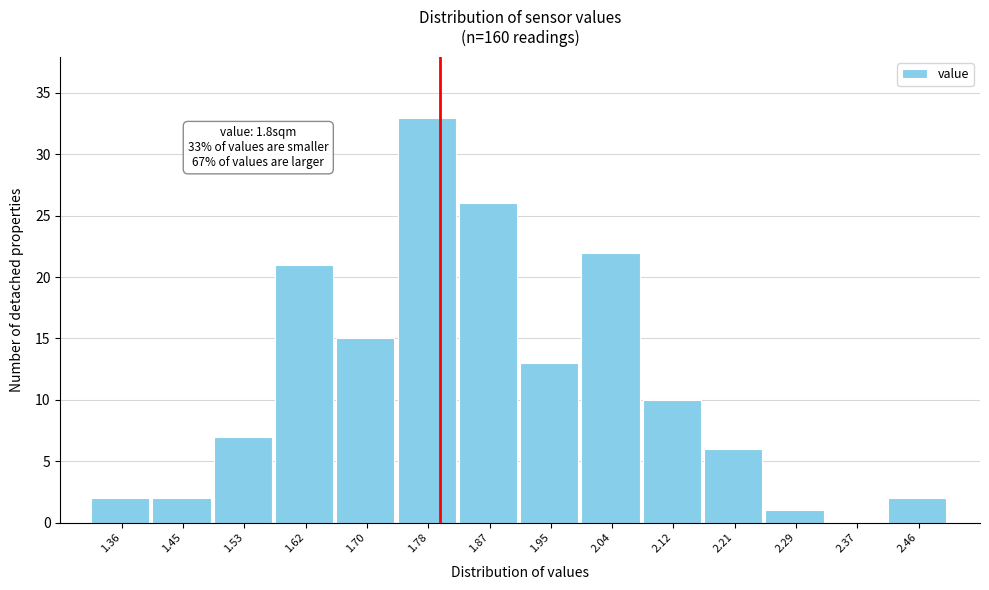

Which range on the x-axis has the tallest bar?

1.74 to 1.83